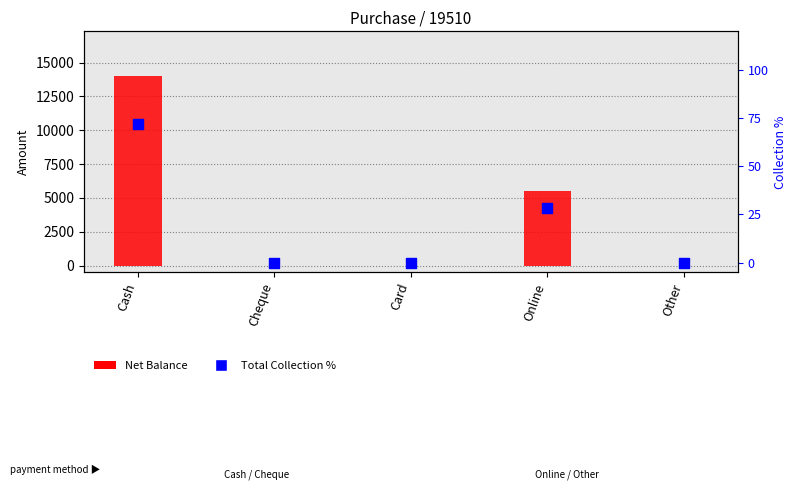

At how many categories does at least one series exceed 6235?

1